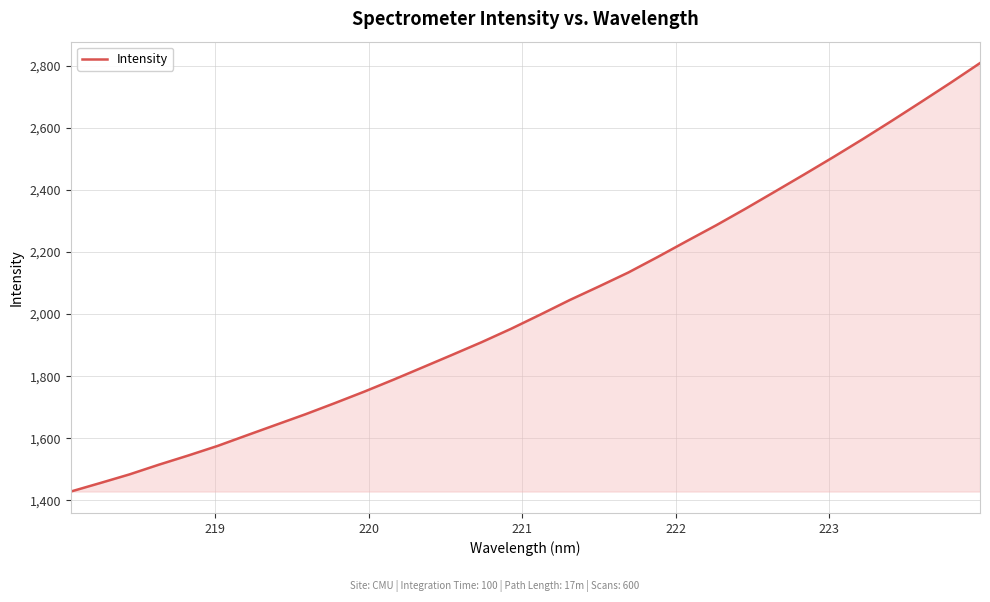

What is the maximum value shown in the chart?

2808.4